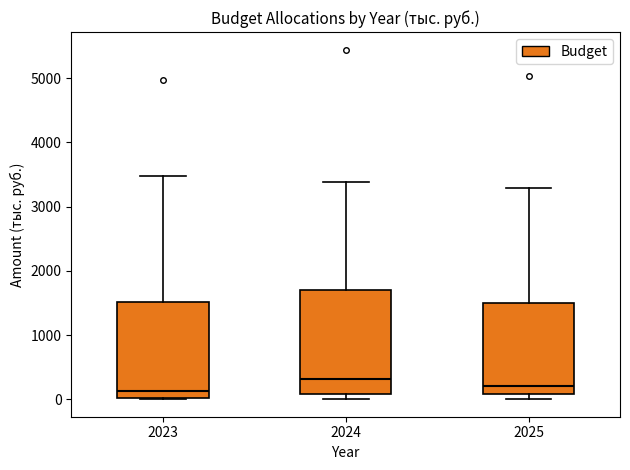

Which box's median line is the highest?

2024